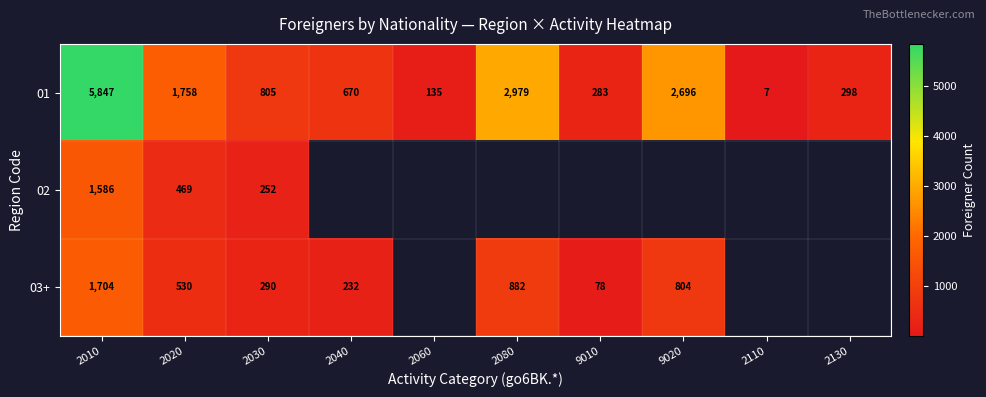

The 01 series shows 180.3 at 2030. True or false?

False